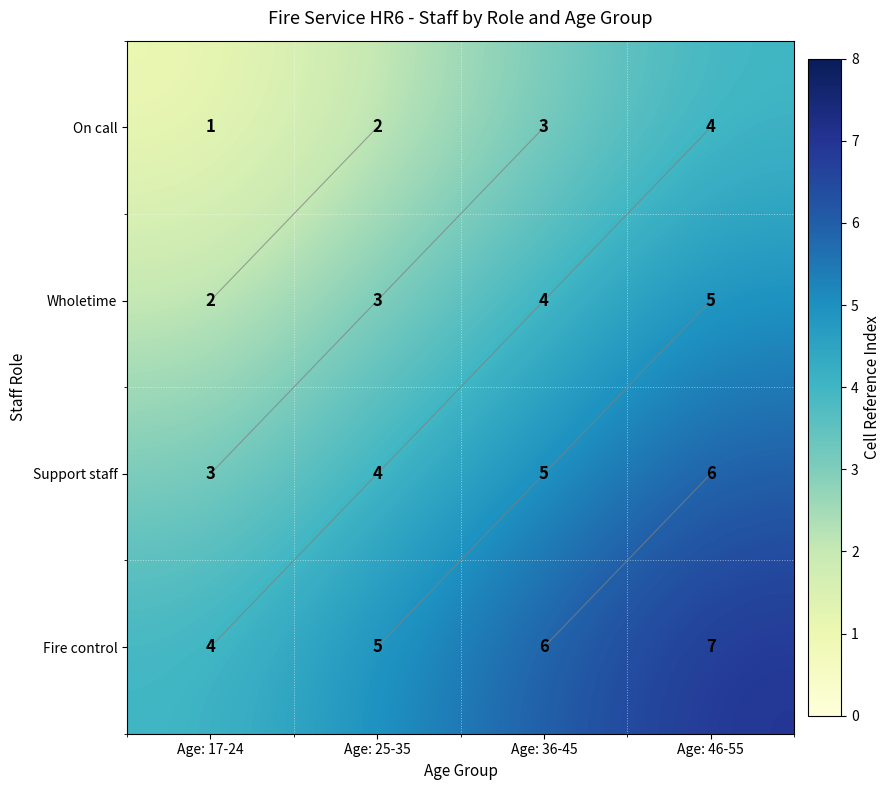

How many data points does each series have?

4